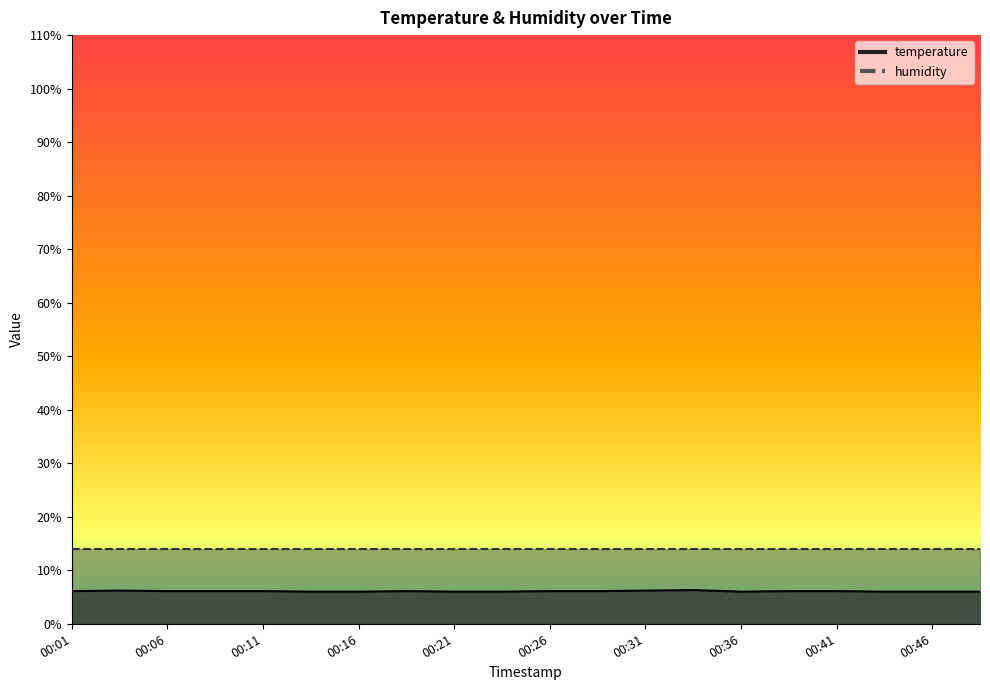

At which label is the value closest to 6?

00:13